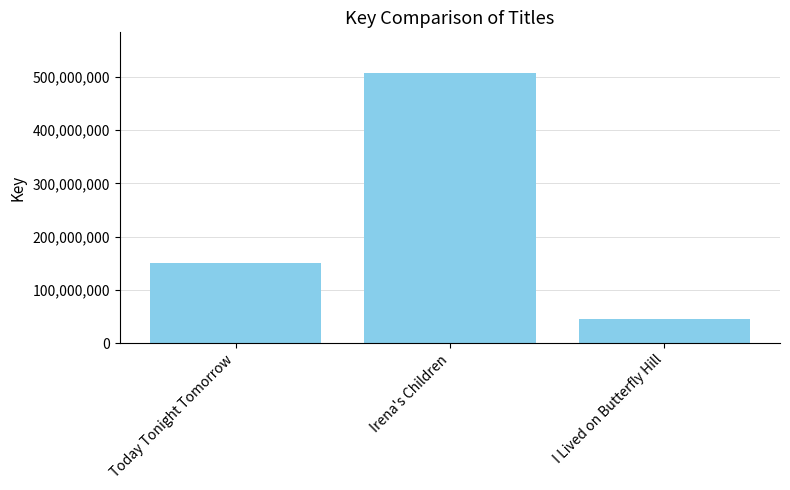

What is the smallest value displayed?

45004121